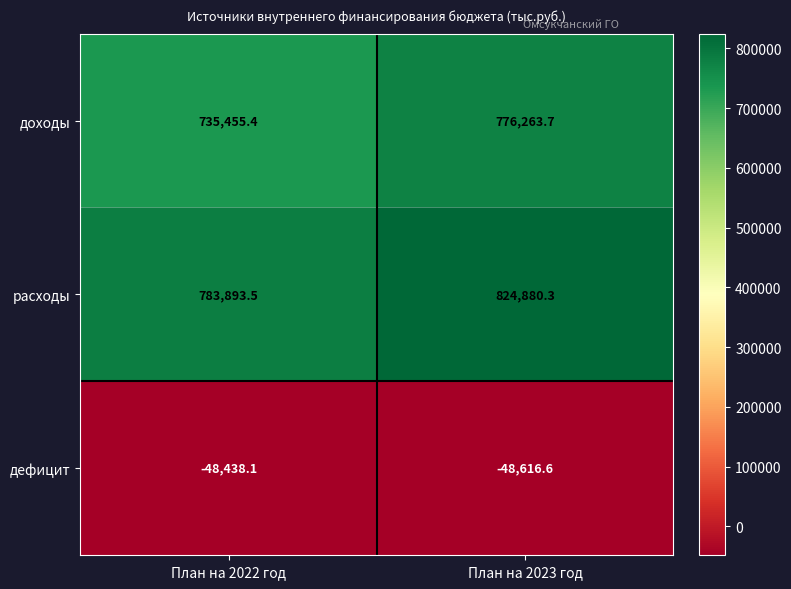

Reading left to right, what are all the values shown in this chart?

доходы: План на 2022 год=735455.4	План на 2023 год=776263.7
расходы: План на 2022 год=783893.5	План на 2023 год=824880.3
дефицит: План на 2022 год=-48438.1	План на 2023 год=-48616.6